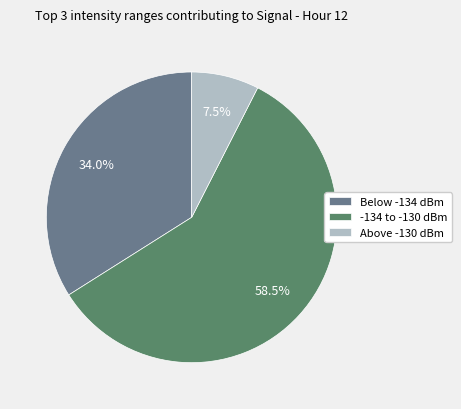

Which category has the biggest portion of the pie?

-134 to -130 dBm